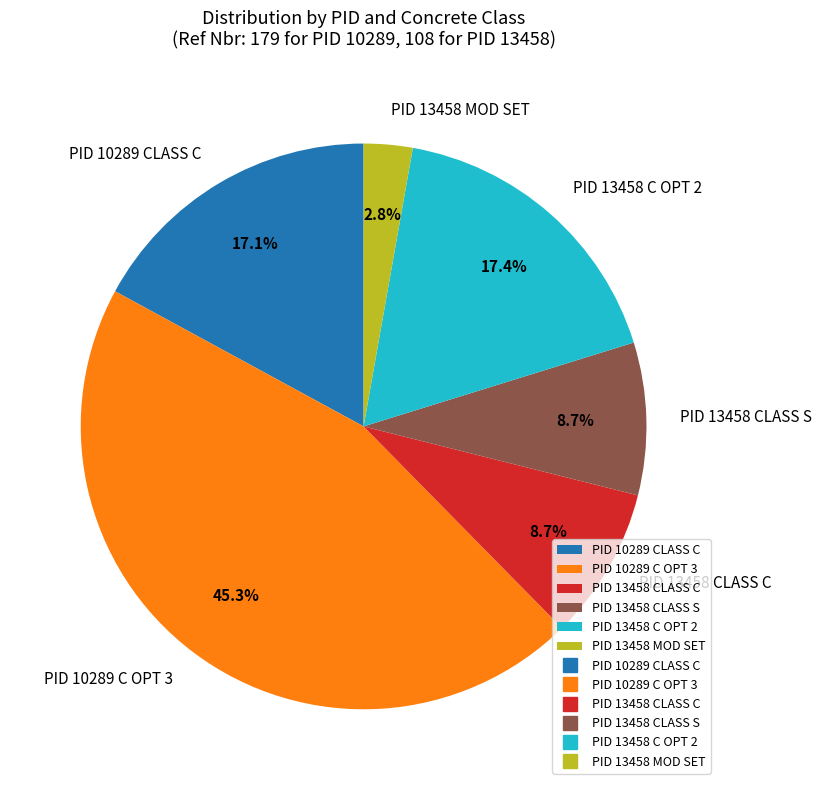

Which category has the smallest portion of the pie?

PID 13458 MOD SET